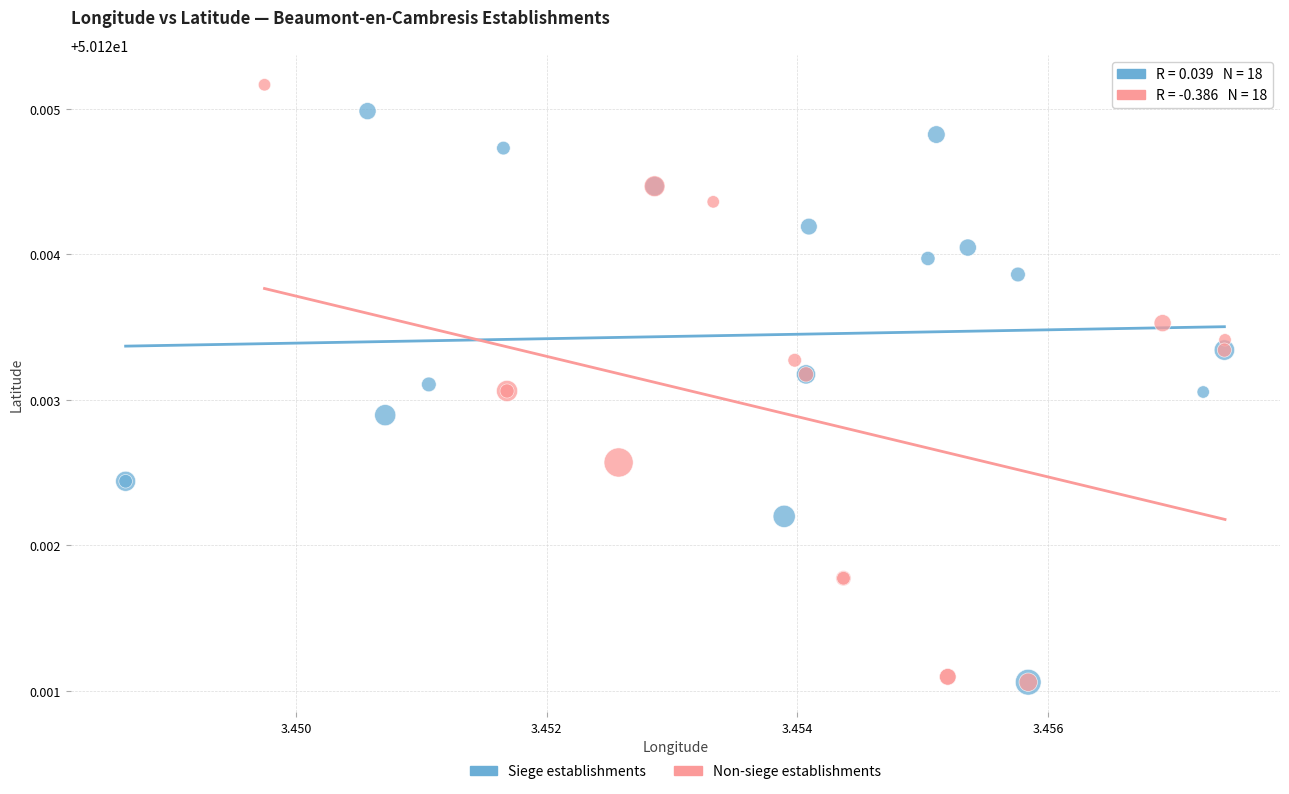

Which series reaches the maximum Y coordinate?

Non-siege establishments